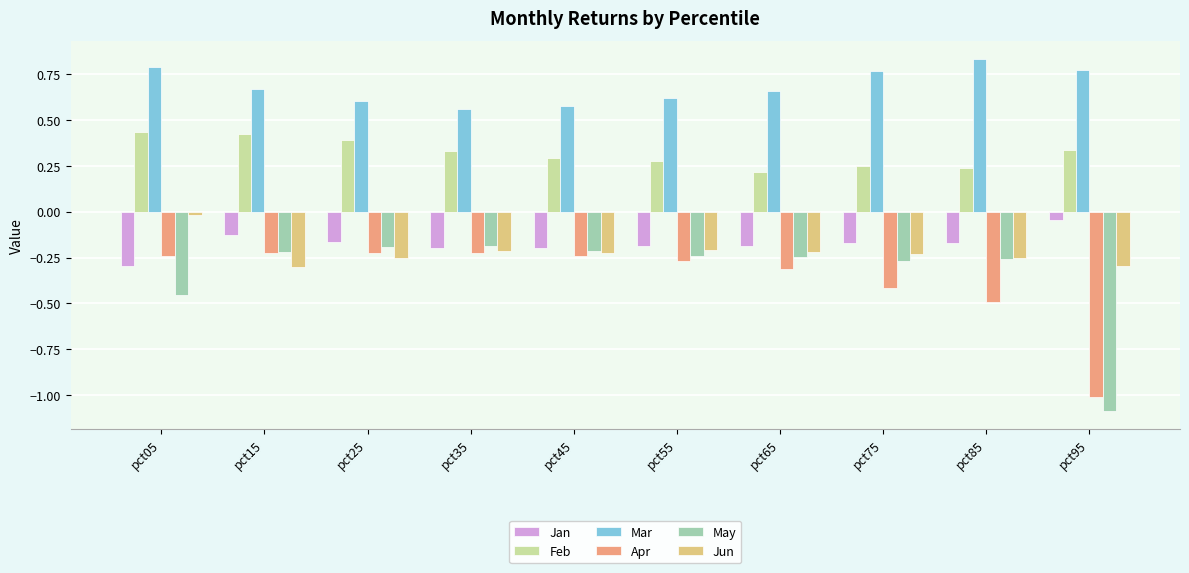

The Jun series shows -0.2 at pct65. True or false?

True